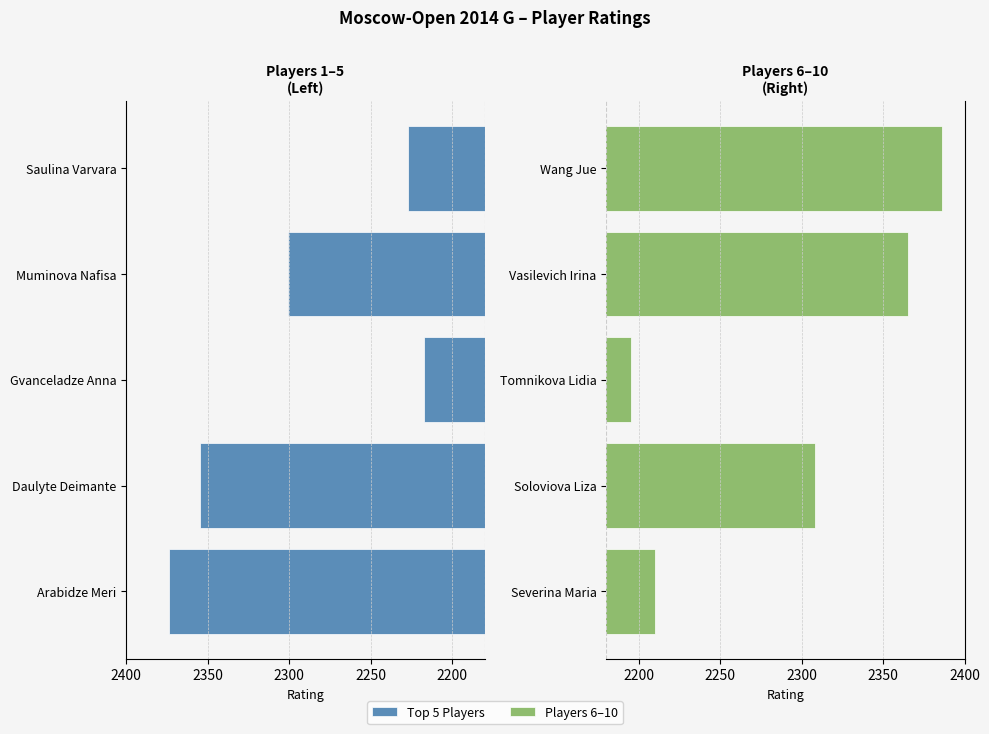

What is the smallest value displayed?

2195